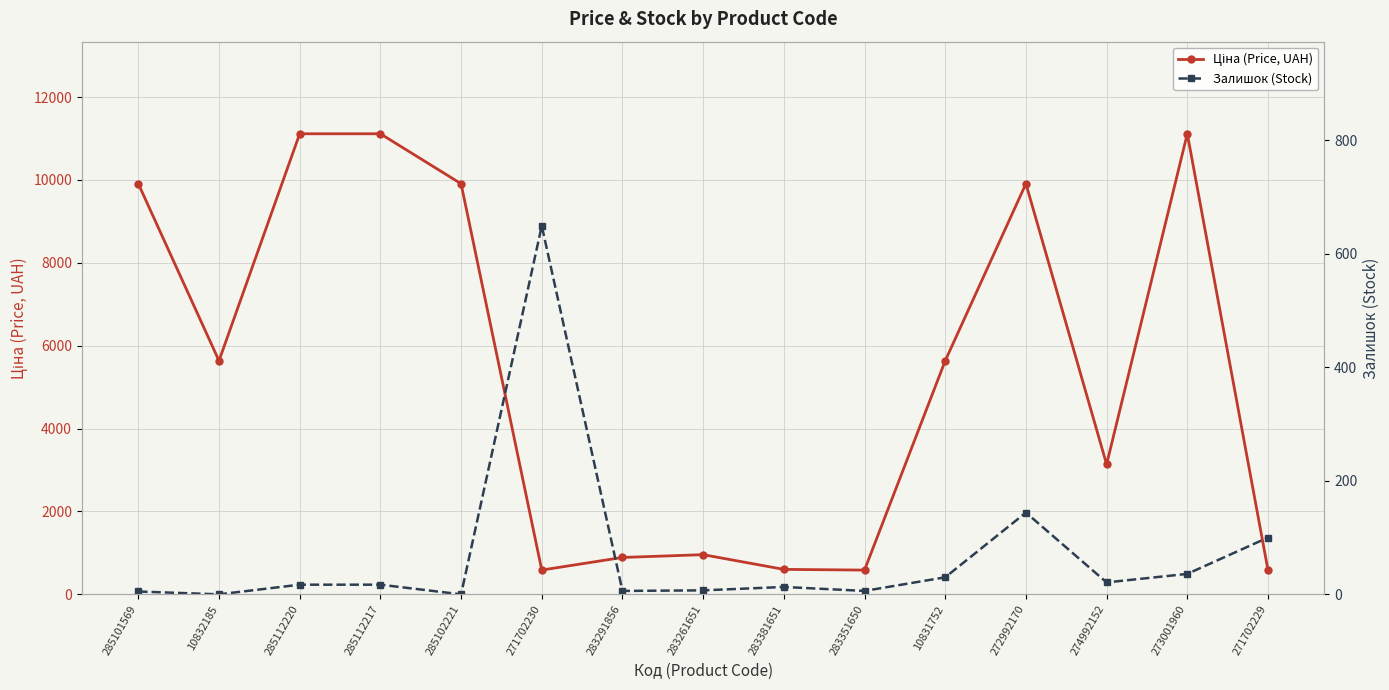

What is the value of the Ціна (Price, UAH) point at the 6th from the left?

586.0